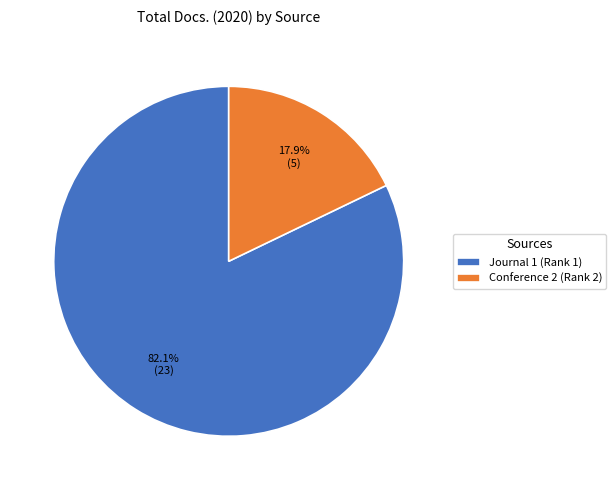

Is there a majority slice in this chart?

Yes